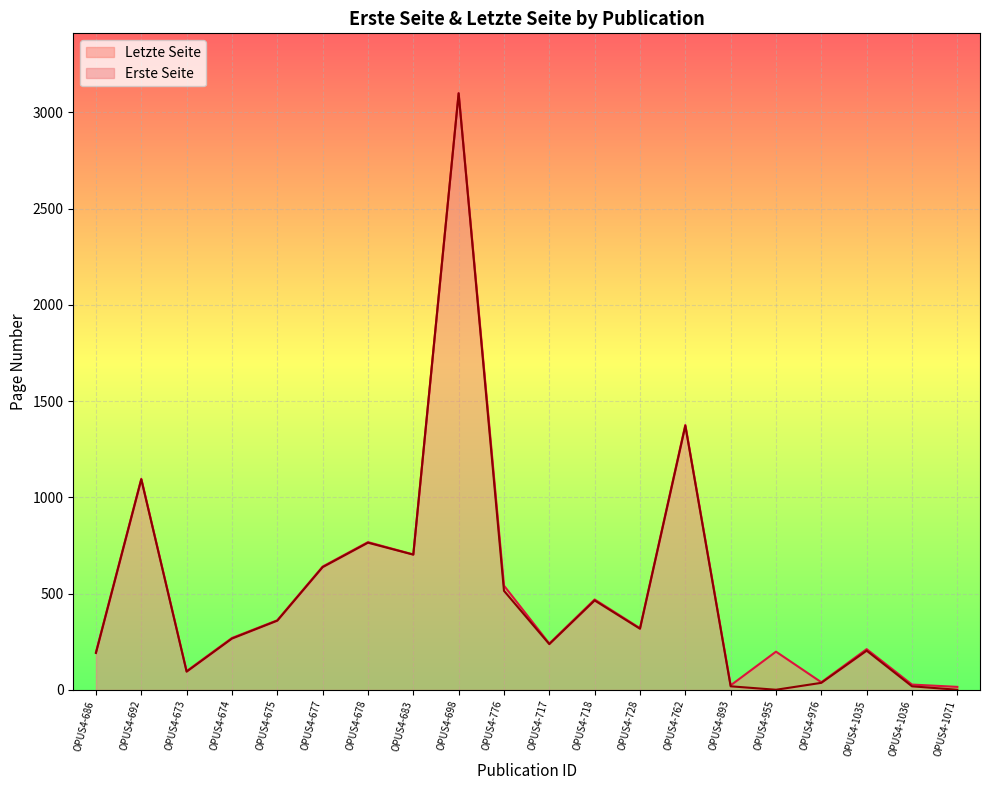

Rank the series by their maximum value, from lowest to highest.

Erste Seite, Letzte Seite